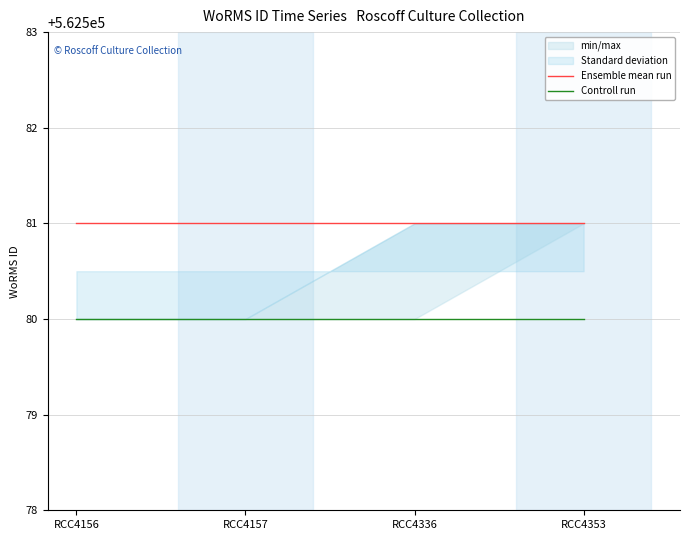

Reading left to right, list all the values displayed in this chart.

Ensemble mean run: 562581	562581	562581	562581
Controll run: 562580	562580	562580	562580